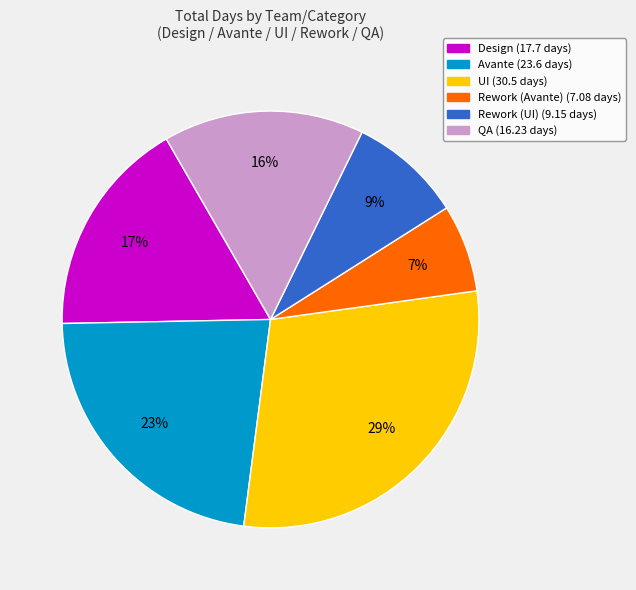

To the nearest percent, what is the difference between the Rework (UI) and Avante slice percentages?

14%